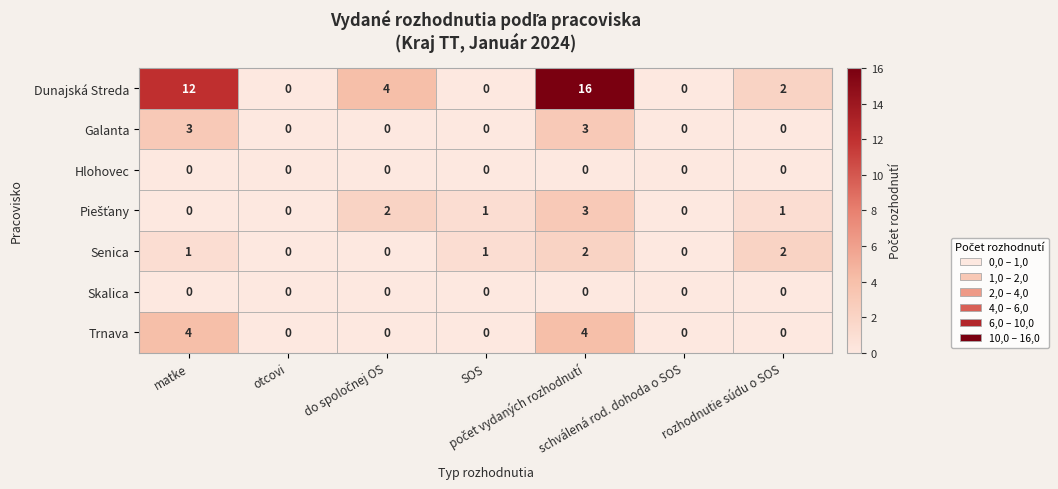

What is the greatest value displayed?

16